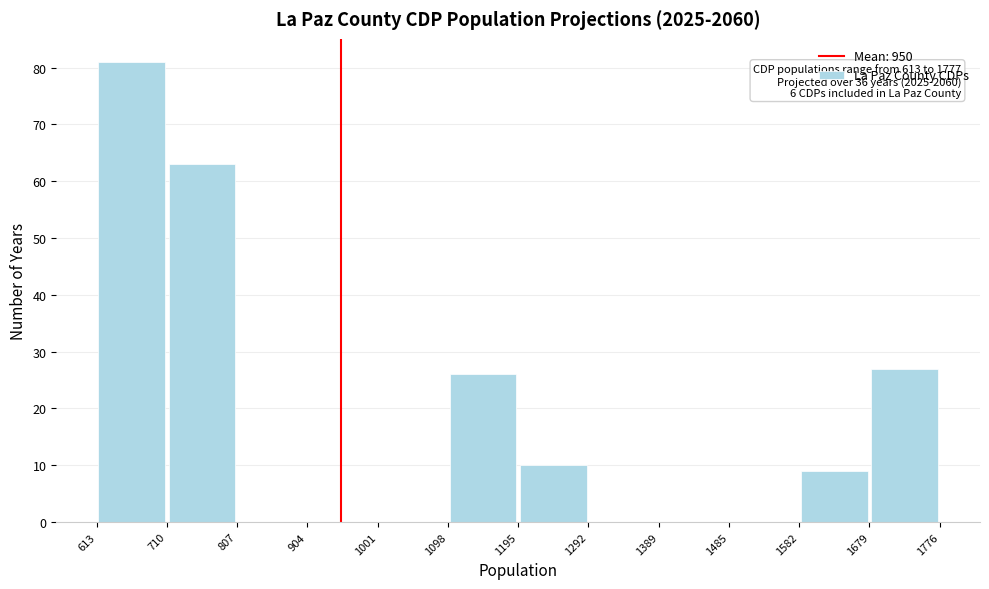

Which range on the x-axis has the tallest bar?

613 to 710